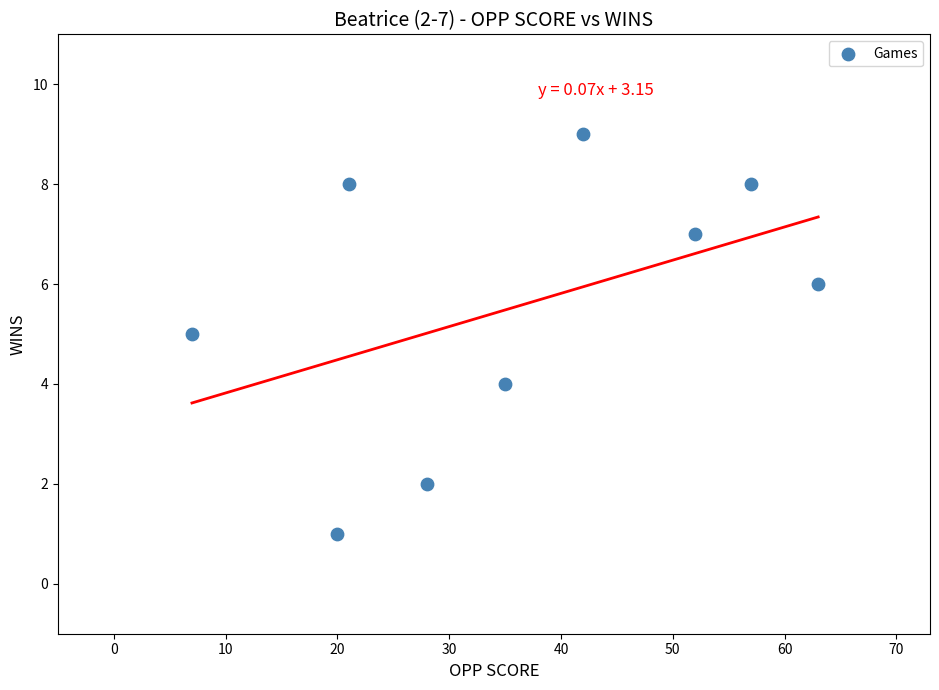

What is the average Y value?

6